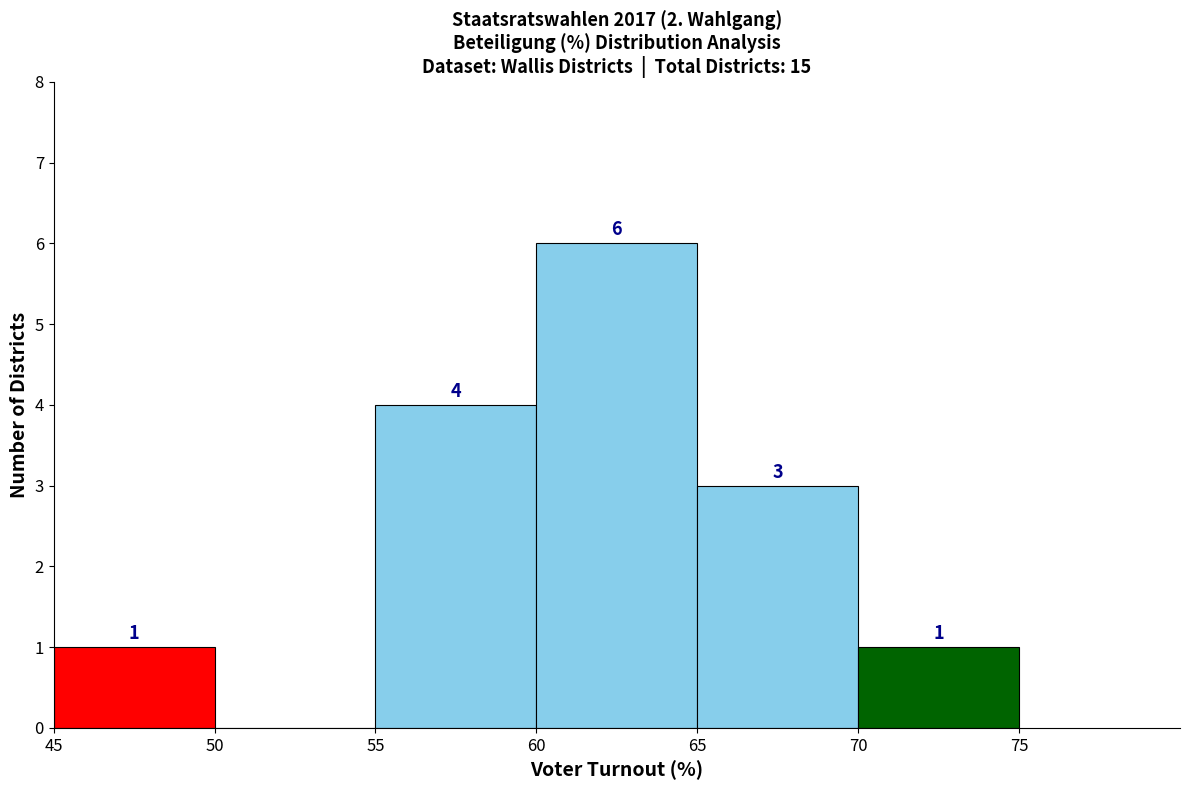

Over which range of the x-axis is the bar tallest?

60 to 65